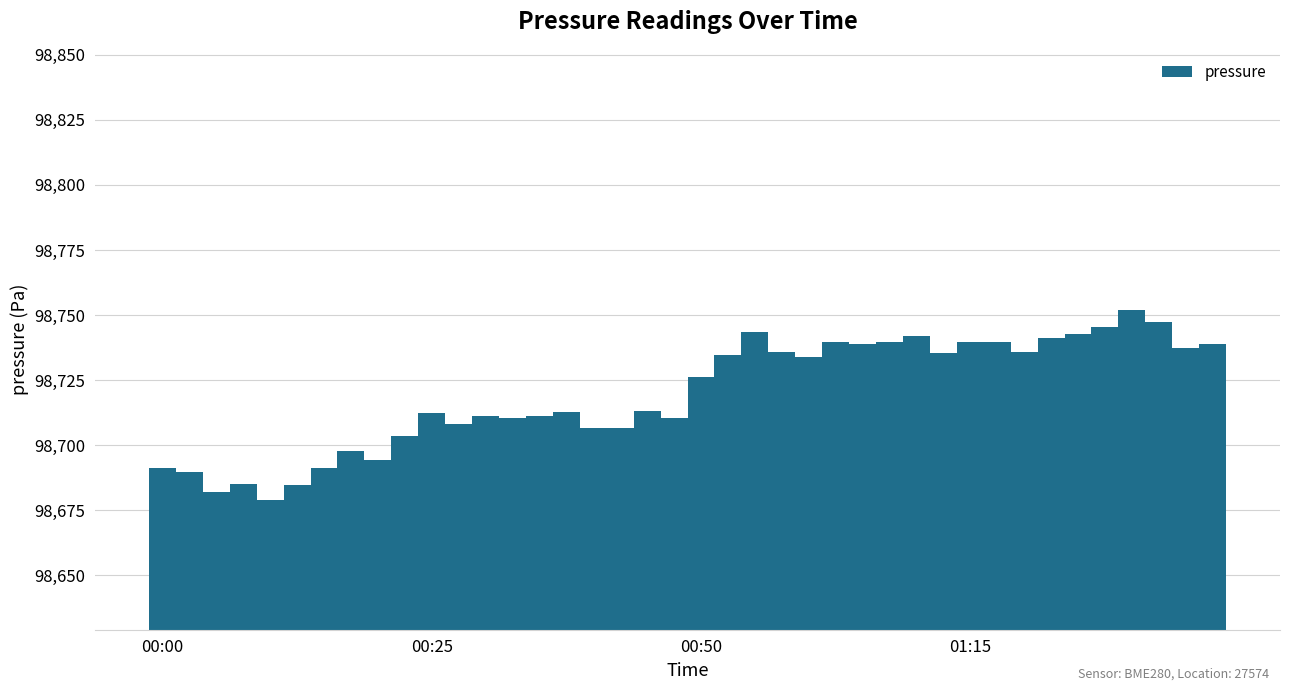

What is the value of the 22nd bar from the left?

98734.8